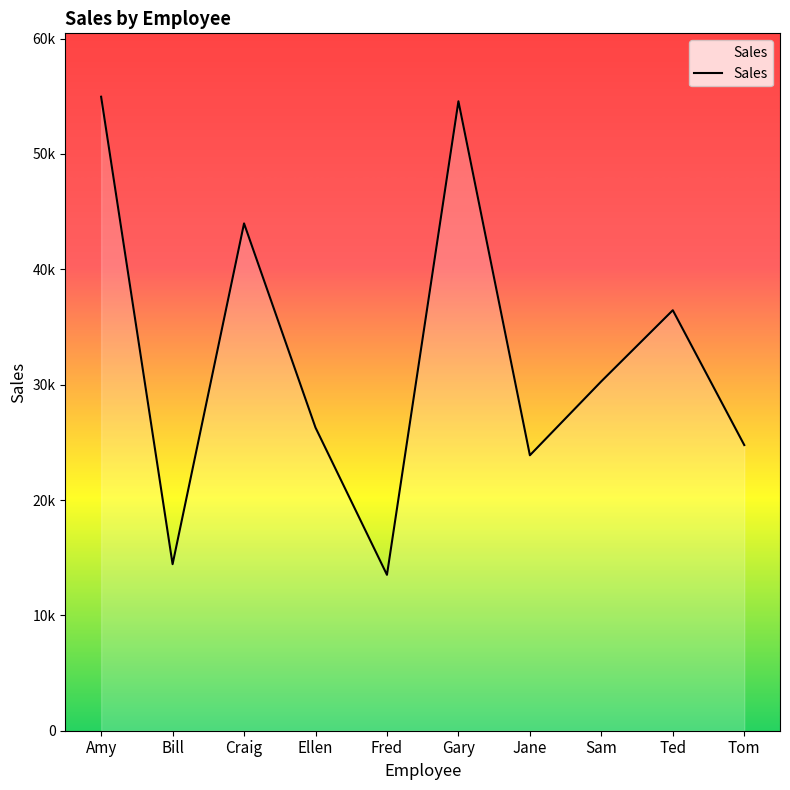

At which label is the value closest to 34239?

Ted